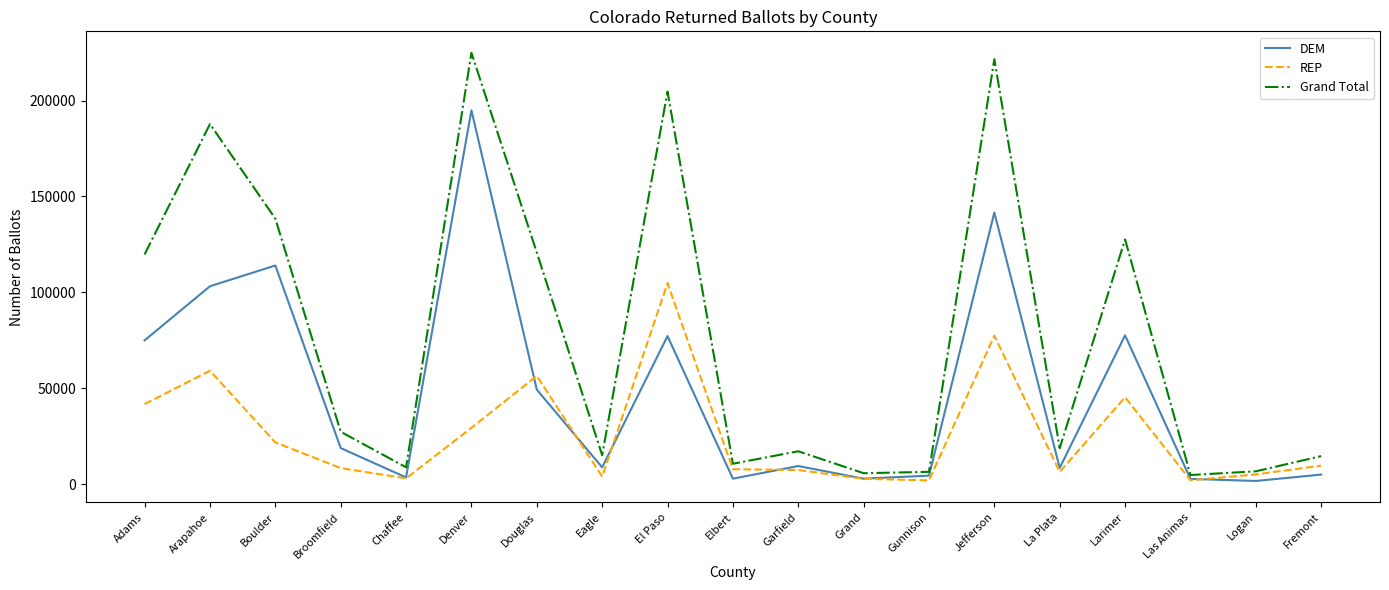

List the series in order of their peak value, highest first.

Grand Total, DEM, REP